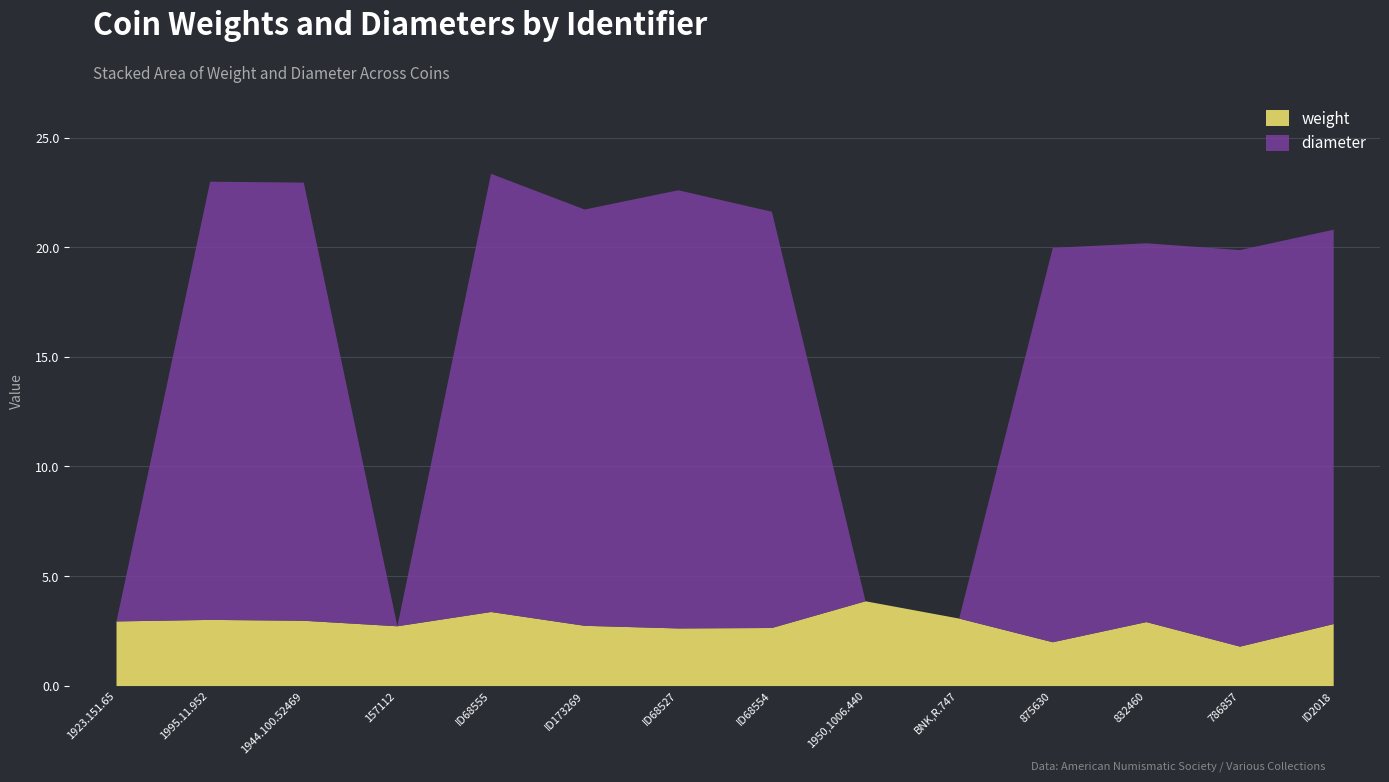

How many data points in diameter are above 18?

7